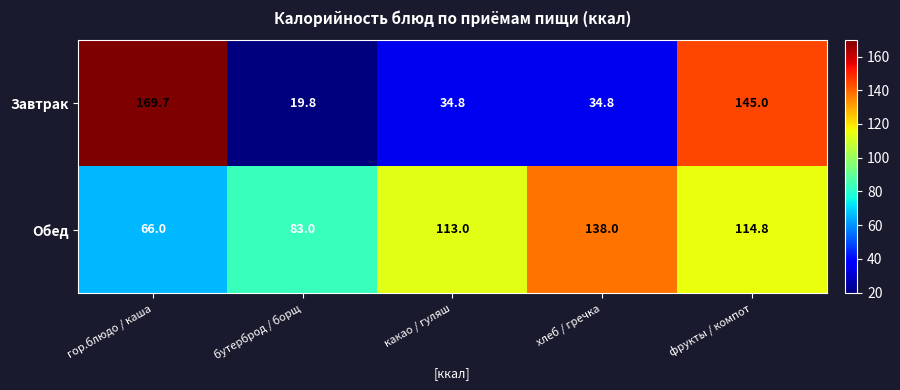

At which label is Обед closest to 102?

какао / гуляш